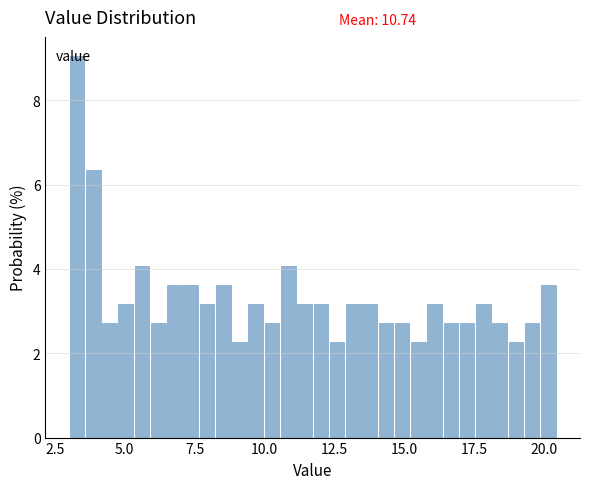

Read against the x-axis, roughly where is the centre of the tallest bar?

3.5